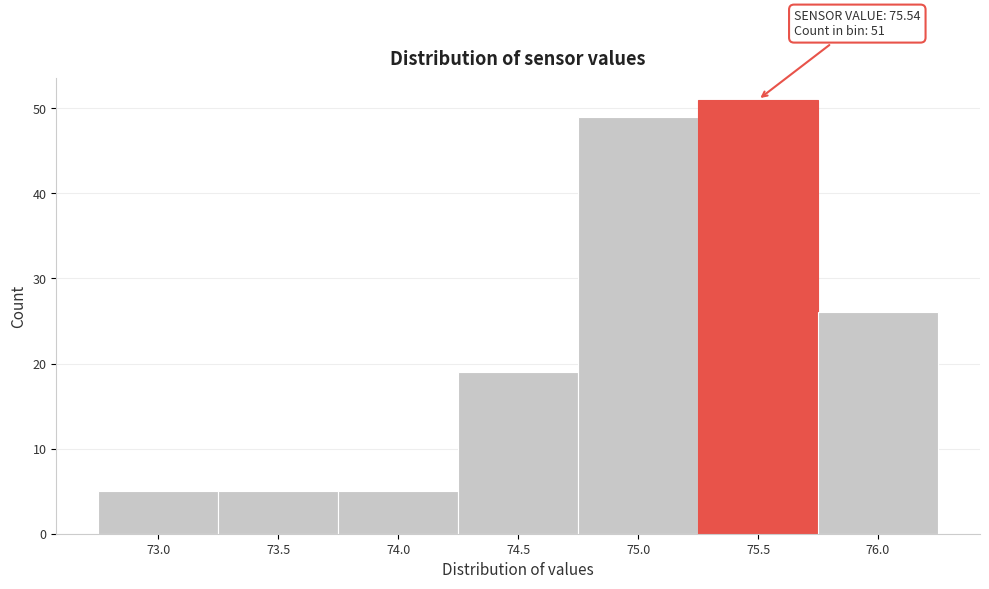

Reading right to left, what are all the values shown in this chart?

26	51	49	19	5	5	5